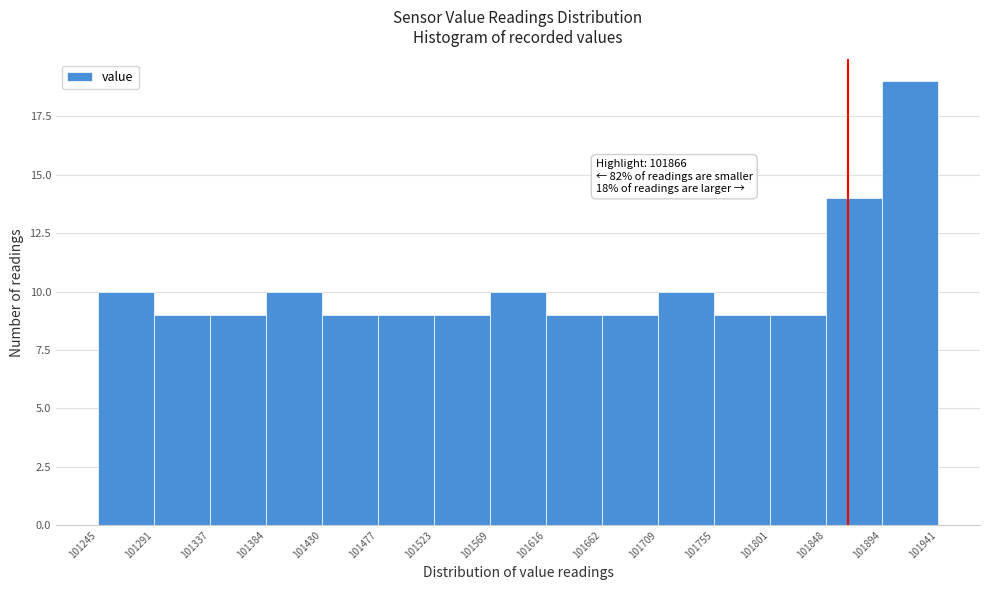

Which range on the x-axis has the tallest bar?

101894 to 101941